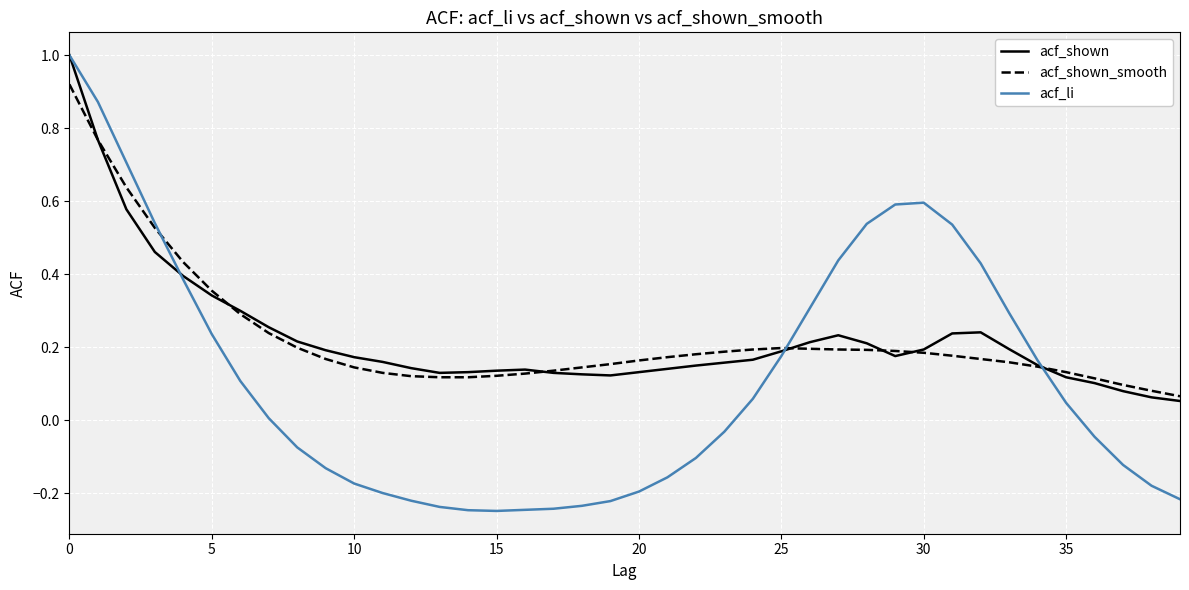

What is the greatest value displayed?

1.0